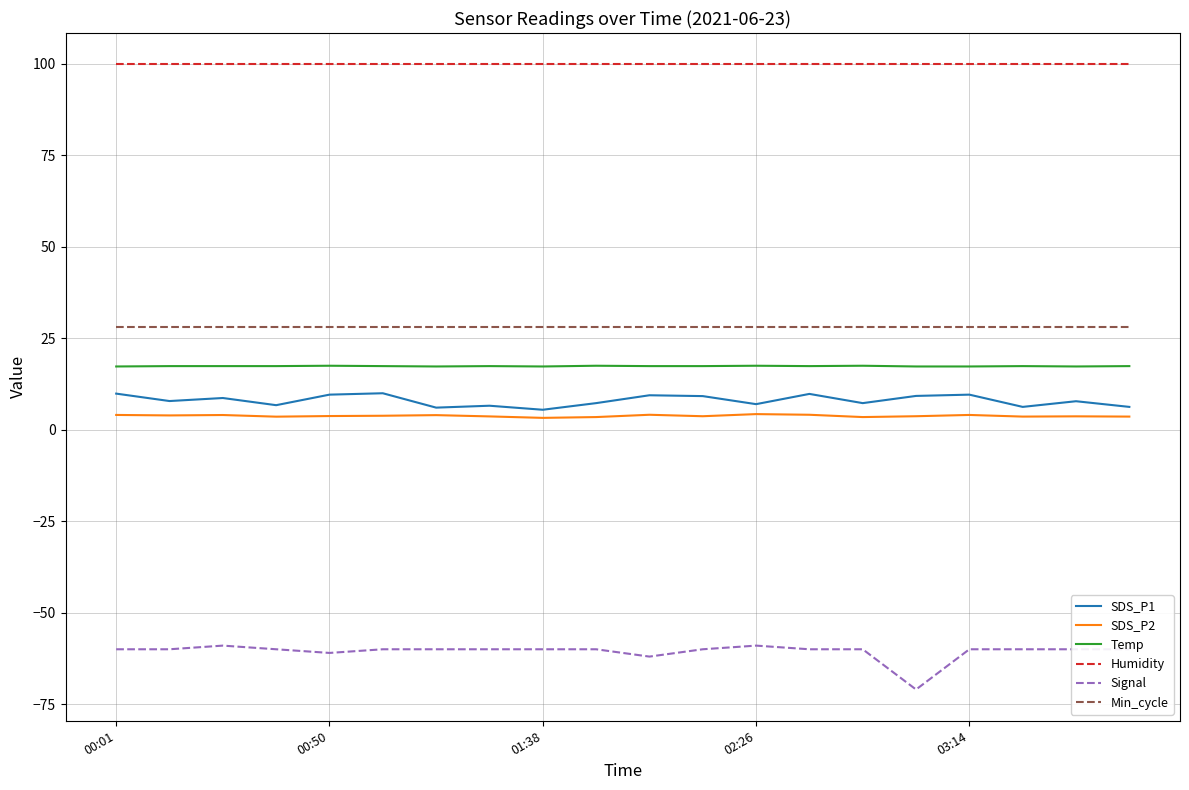

How many categories are shown in the chart?

20